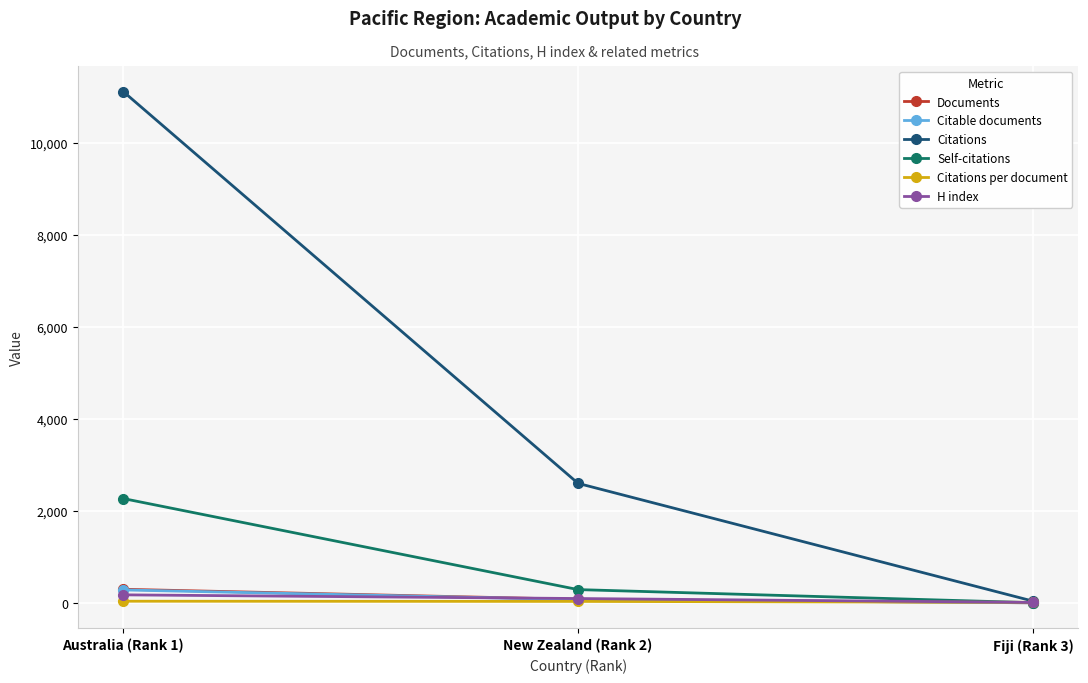

What is the label of the 1st point from the left?

Australia (Rank 1)